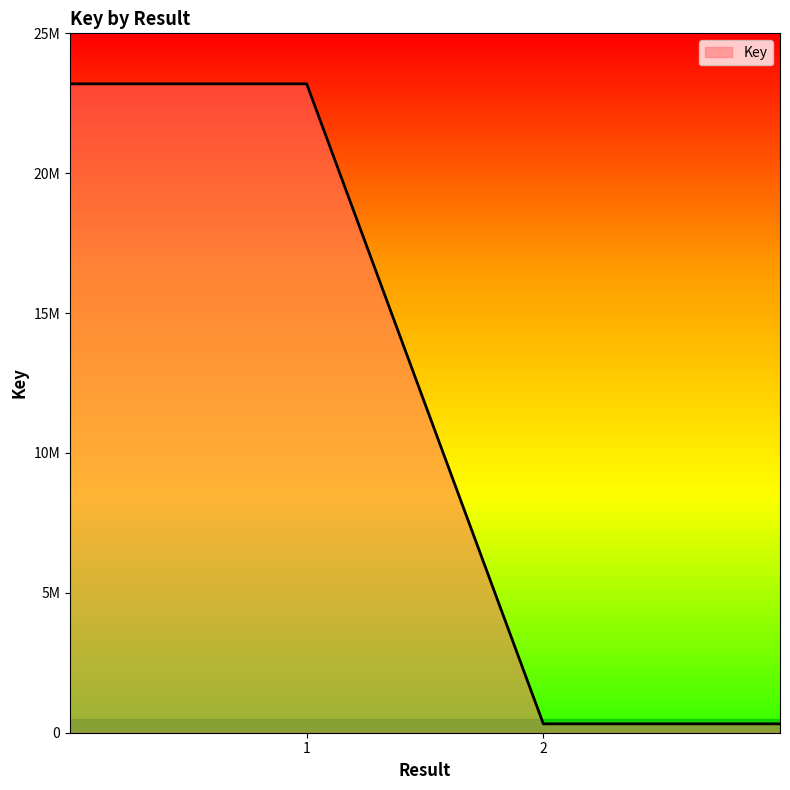

Does the chart display data point markers on the line(s)?

No